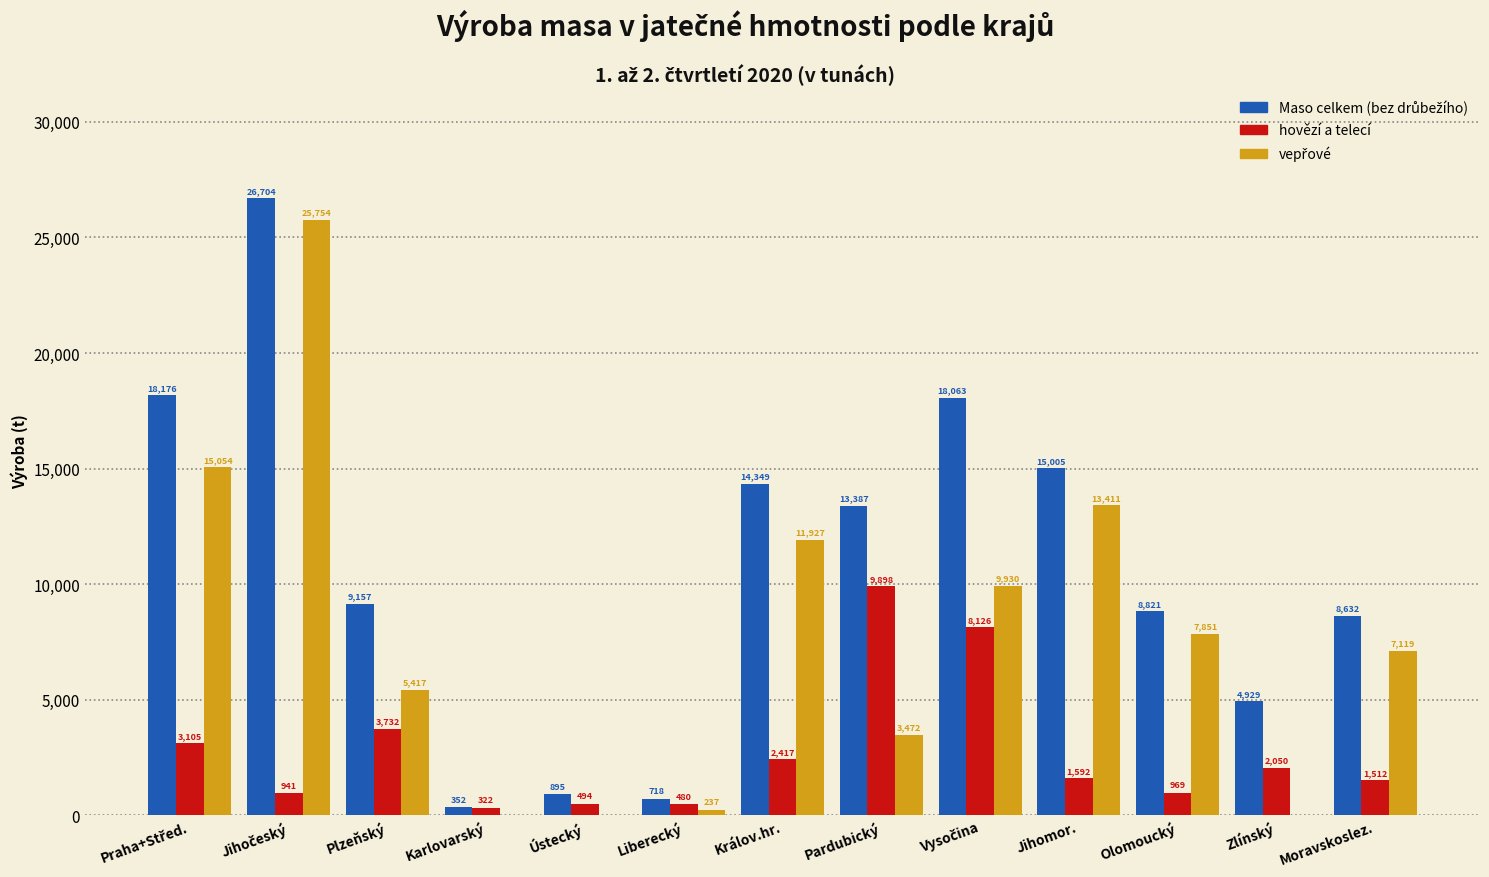

What is the maximum value shown in the chart?

26704.4